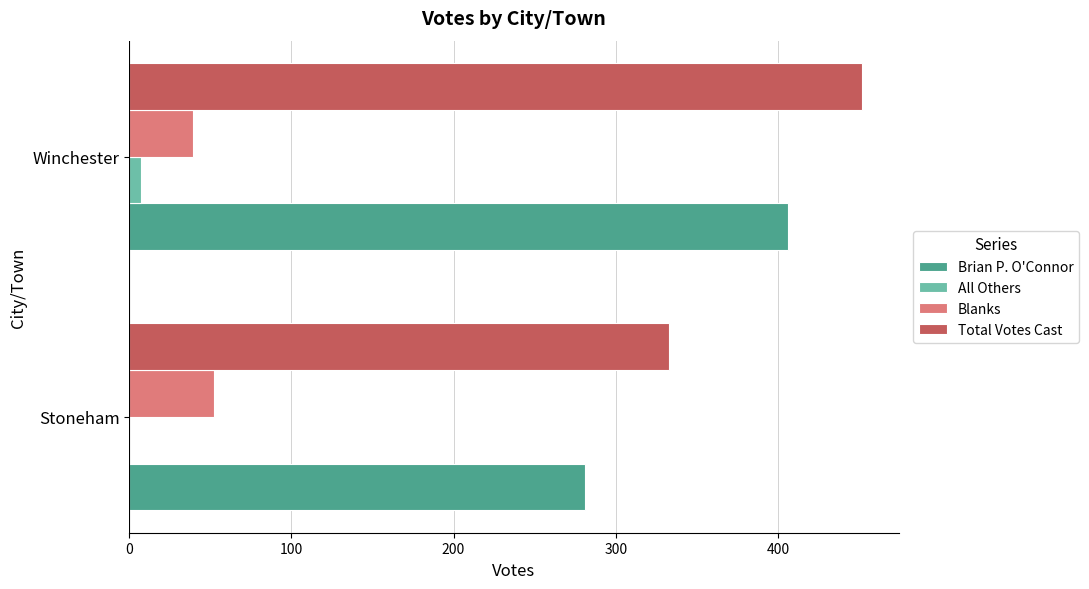

Which series has the widest spread of values?

Brian P. O'Connor